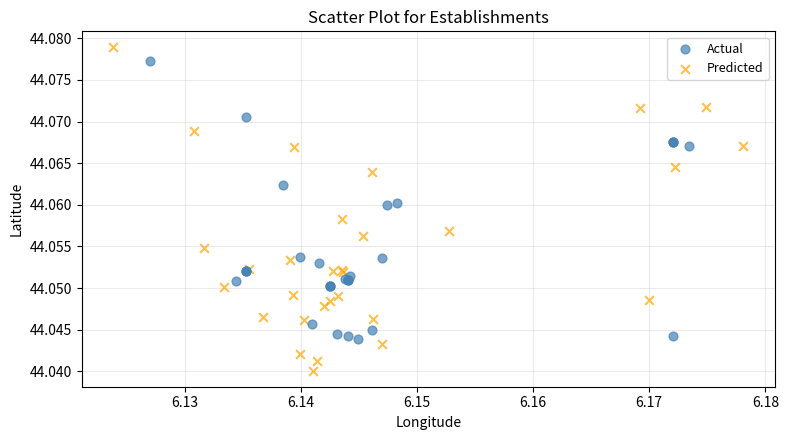

Which series contains the lowest Y value?

Predicted